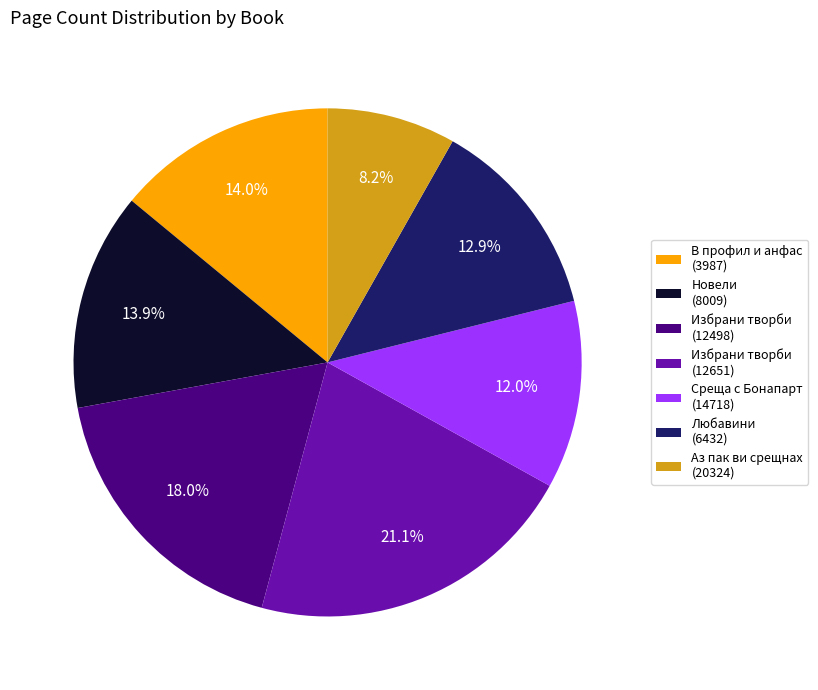

Between Новели (8009) and Избрани творби (12498), which is larger?

Избрани творби (12498)